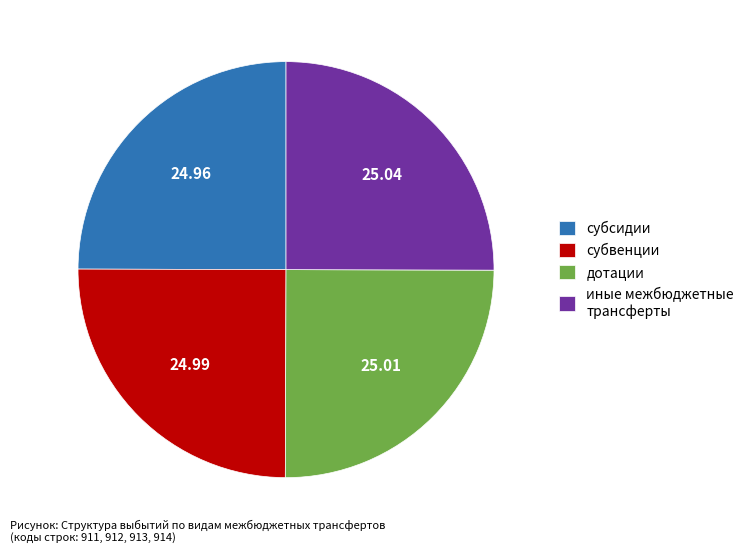

Does субсидии represent more than half of the total?

No